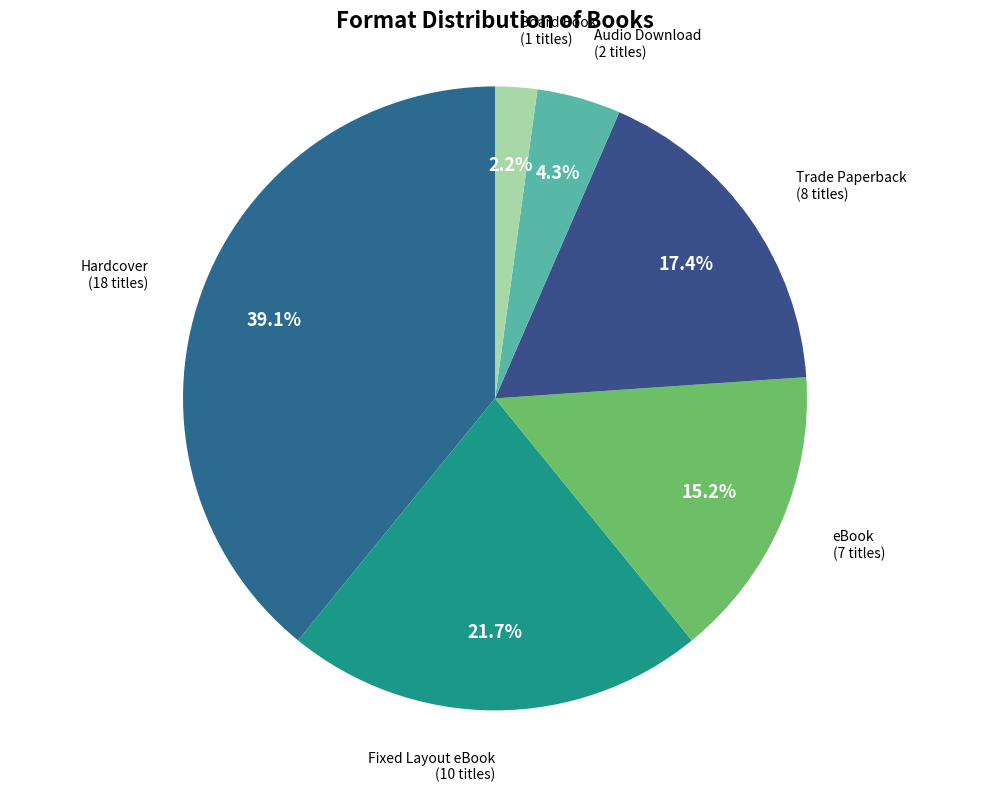

Is Audio Download the majority of the pie?

No